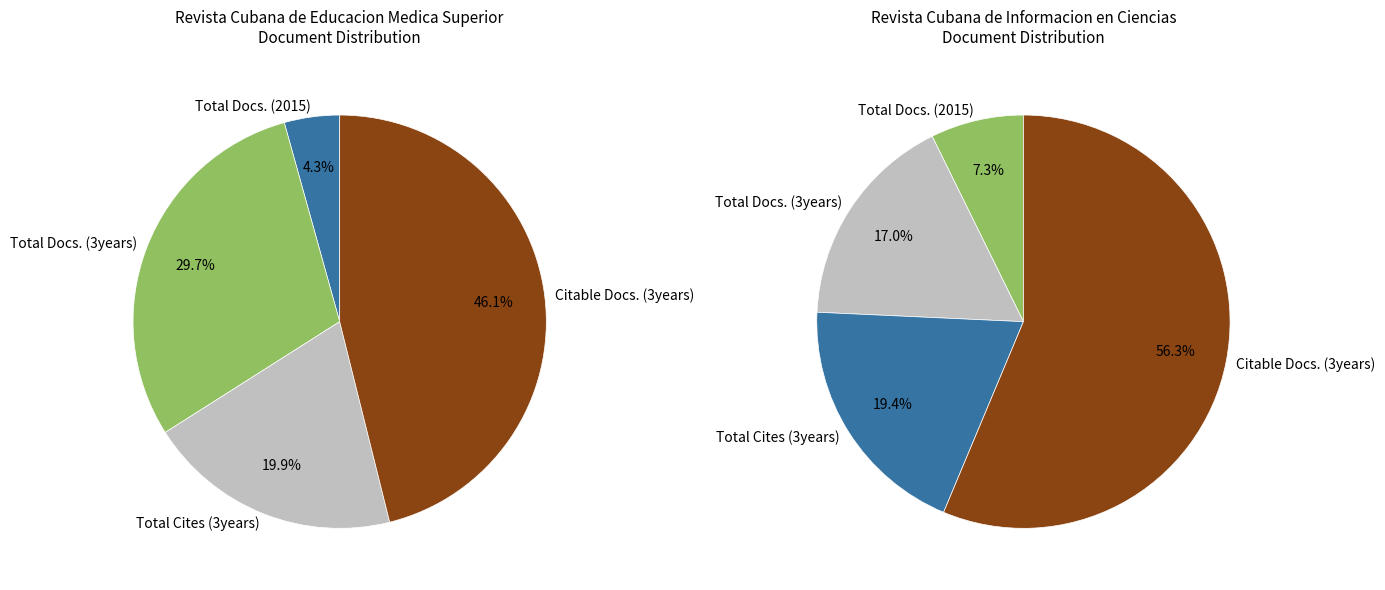

Combined, do Revista Cubana de Informacion en Ciencias de la Salud and Revista Cubana de Educacion Medica Superior account for over 50%?

Yes